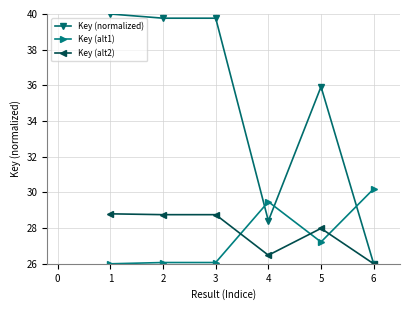

What is the difference between the maximum and minimum values in the Key (normalized) series?

14.0